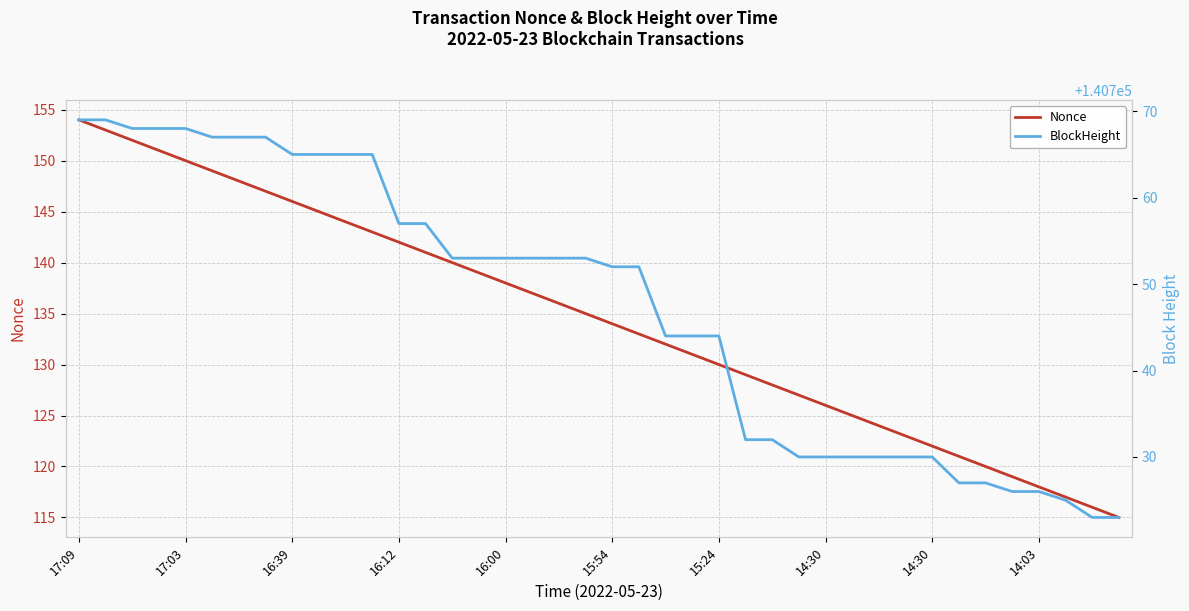

True or false: Nonce has more than 0 interior local peaks.

False